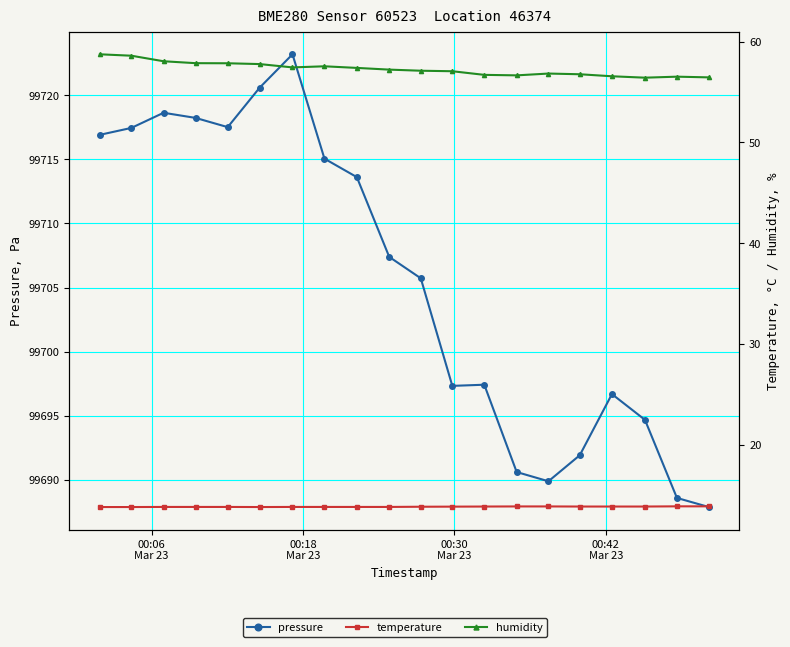

Reading left to right, what are all the values shown in this chart?

pressure: 99716.9	99717.4	99718.6	99718.2	99717.5	99720.6	99723.2	99715.1	99713.6	99707.4	99705.7	99697.3	99697.4	99690.6	99689.9	99691.9	99696.7	99694.7	99688.6	99687.9
temperature: 13.8	13.8	13.8	13.8	13.8	13.8	13.8	13.8	13.8	13.8	13.8	13.9	13.9	13.9	13.9	13.9	13.9	13.9	13.9	13.9
humidity: 58.8	58.6	58.1	57.9	57.9	57.8	57.5	57.6	57.4	57.2	57.1	57.1	56.7	56.7	56.8	56.8	56.6	56.4	56.5	56.5